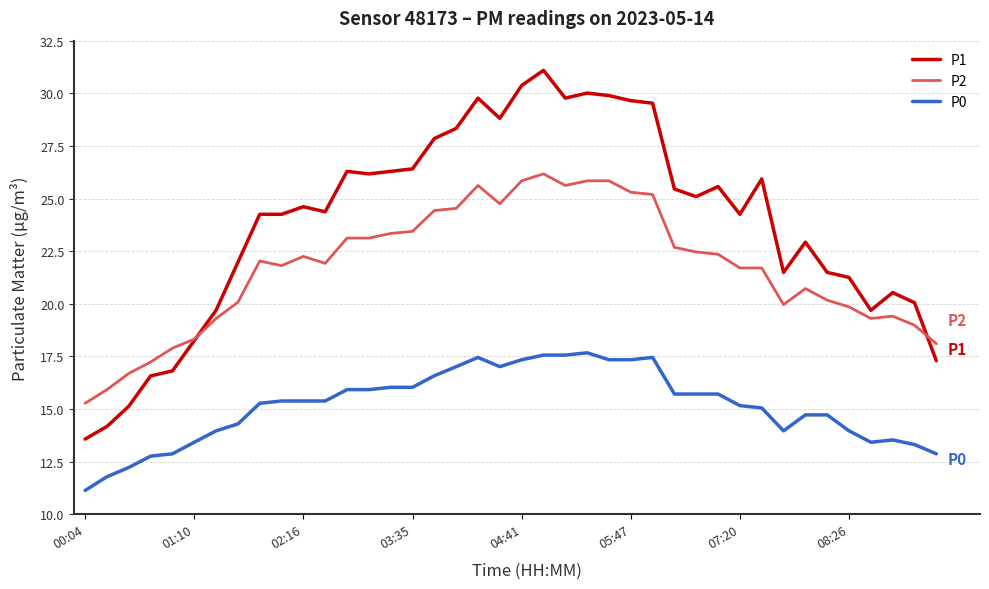

True or false: P1 and P0 intersect in this chart.

False